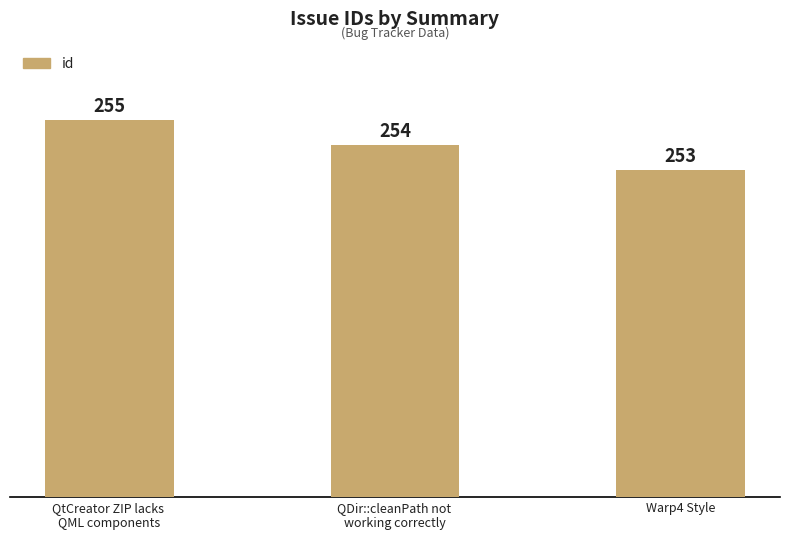

True or false: the data shows 253 at Warp4 Style.

True